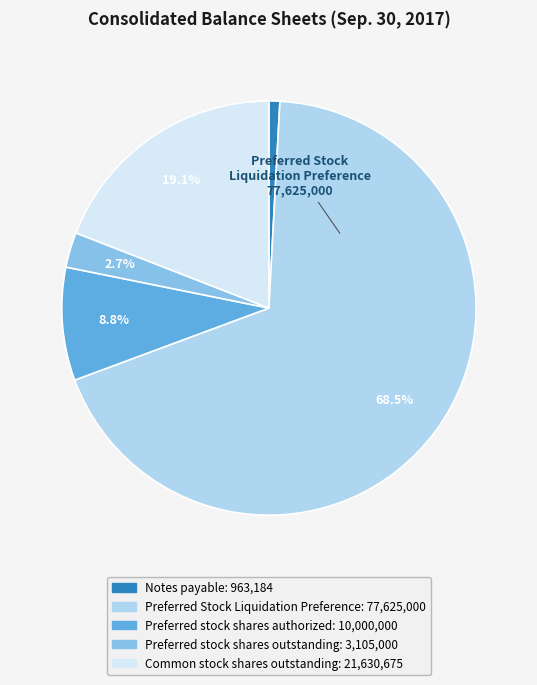

Rank the categories by value from highest to lowest.

Preferred Stock Liquidation Preference, Common stock shares outstanding, Preferred stock shares authorized, Preferred stock shares outstanding, Notes payable